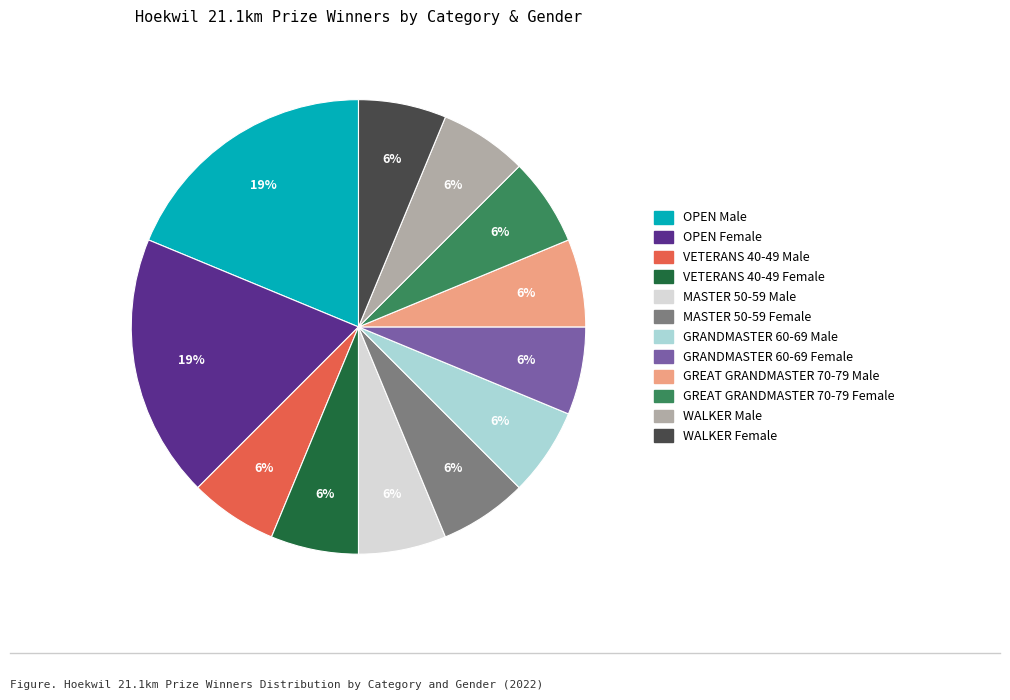

To the nearest percent, what is the average slice percentage?

8%